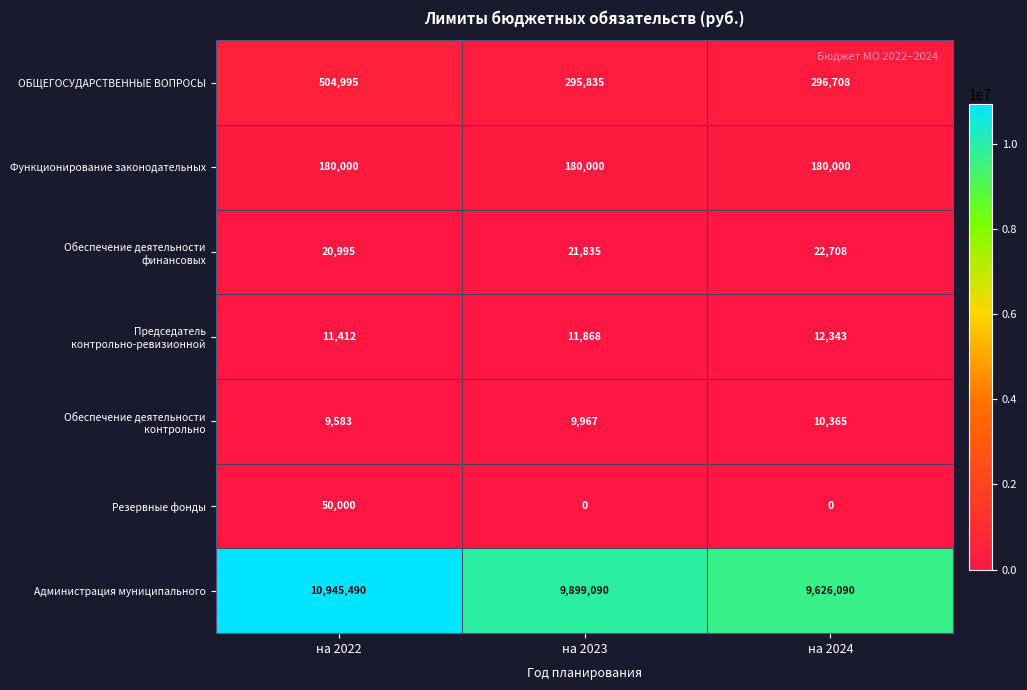

How many data points does each series have?

3